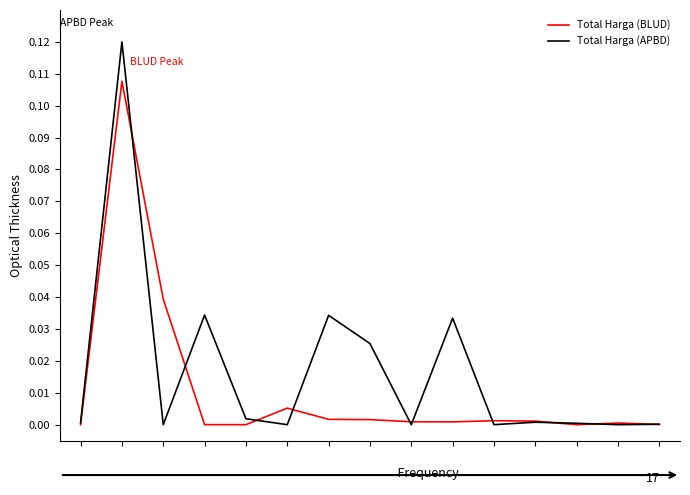

List the series in order of their peak value, lowest first.

Total Harga (BLUD), Total Harga (APBD)